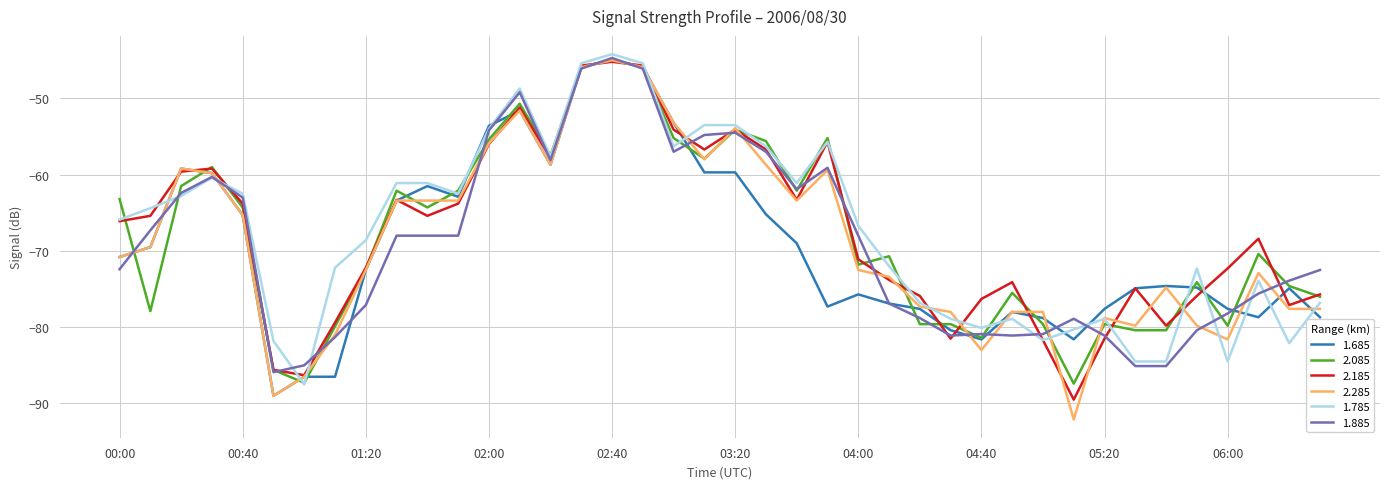

What is the maximum value for 1.685?

-45.0